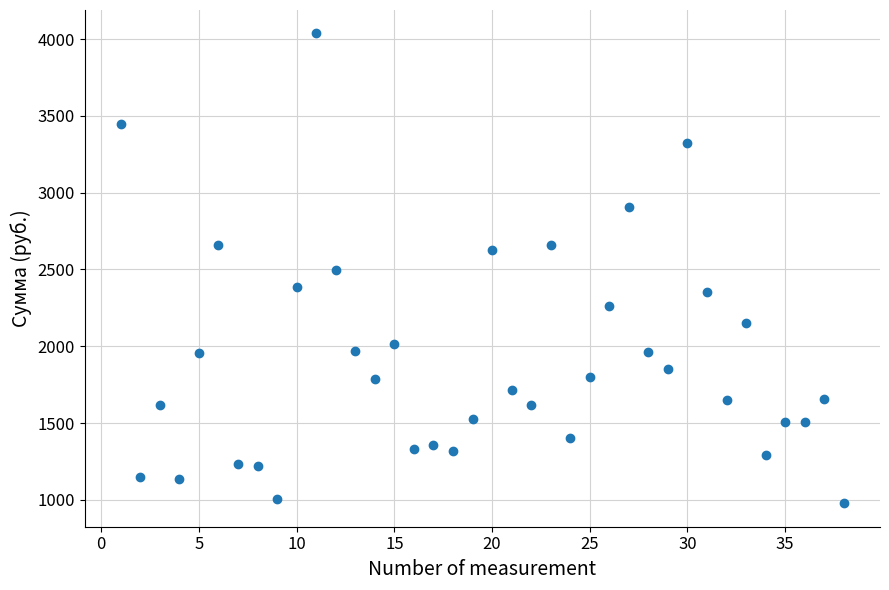

What is the range of Y values (max minus min)?

3057.2